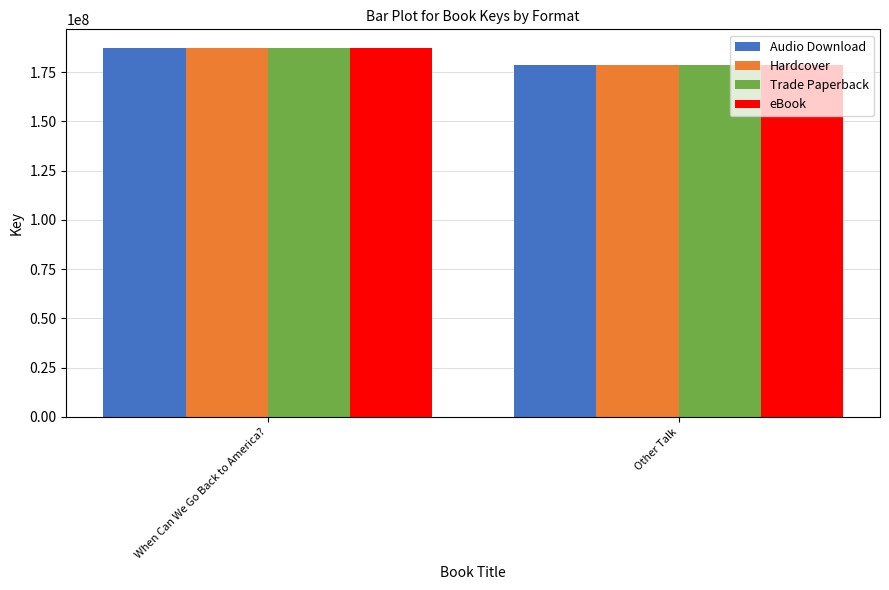

At which category does the chart reach its minimum across all series?

Other Talk